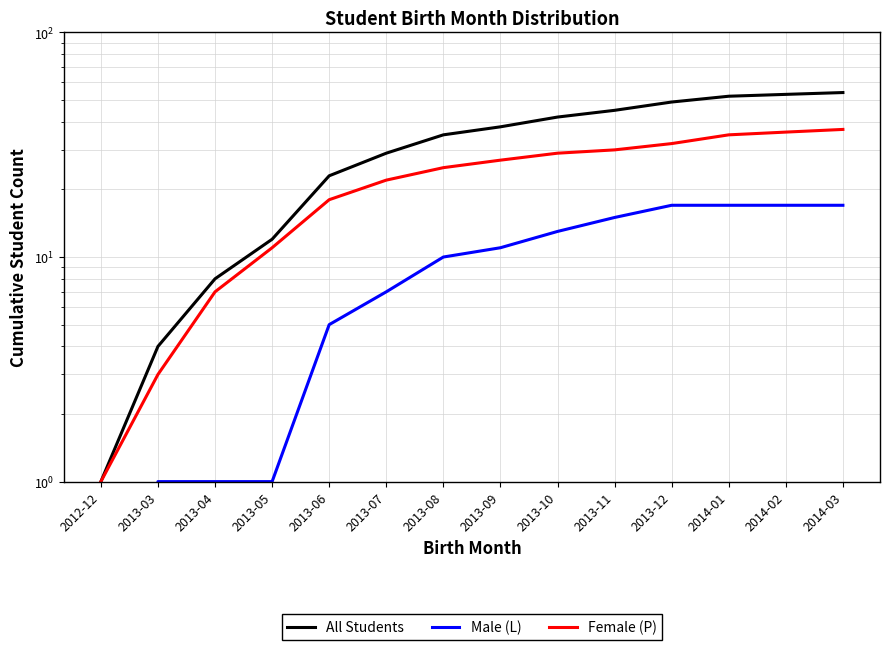

What is the label of the 12th point from the right?

2013-04